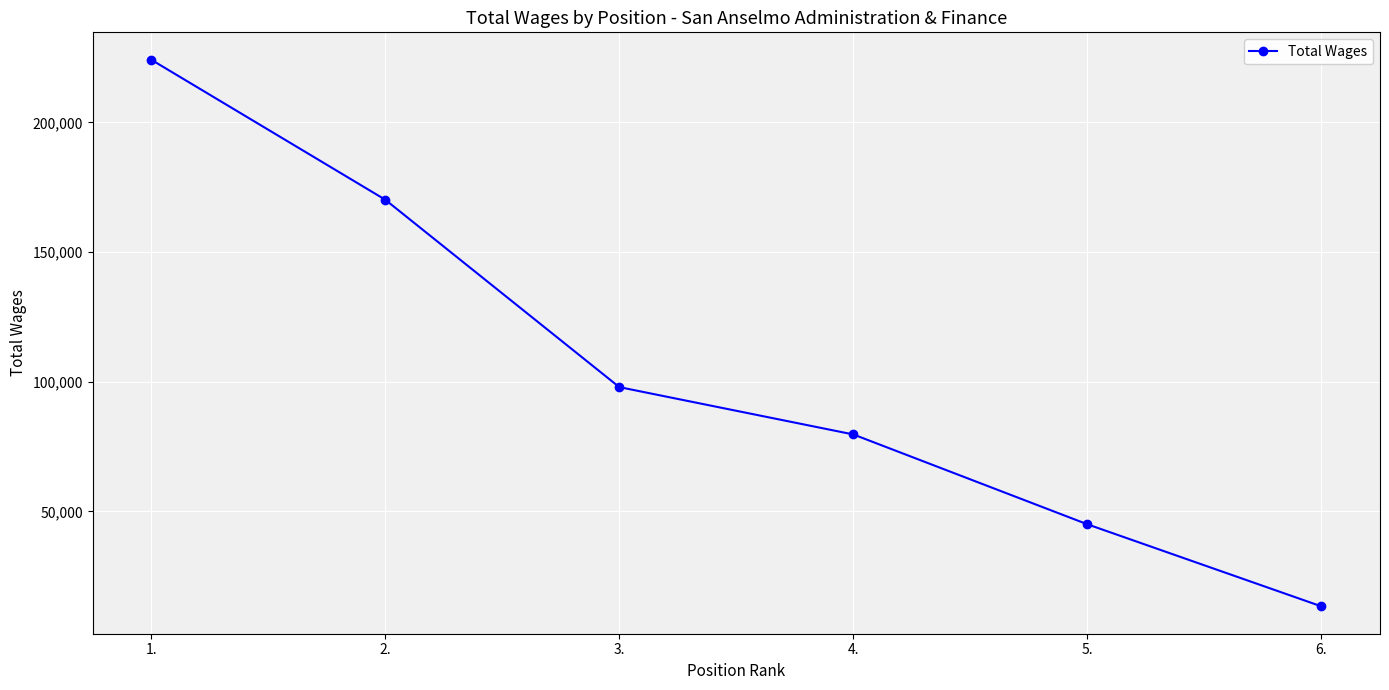

At which category does the chart reach its peak across all series?

1.